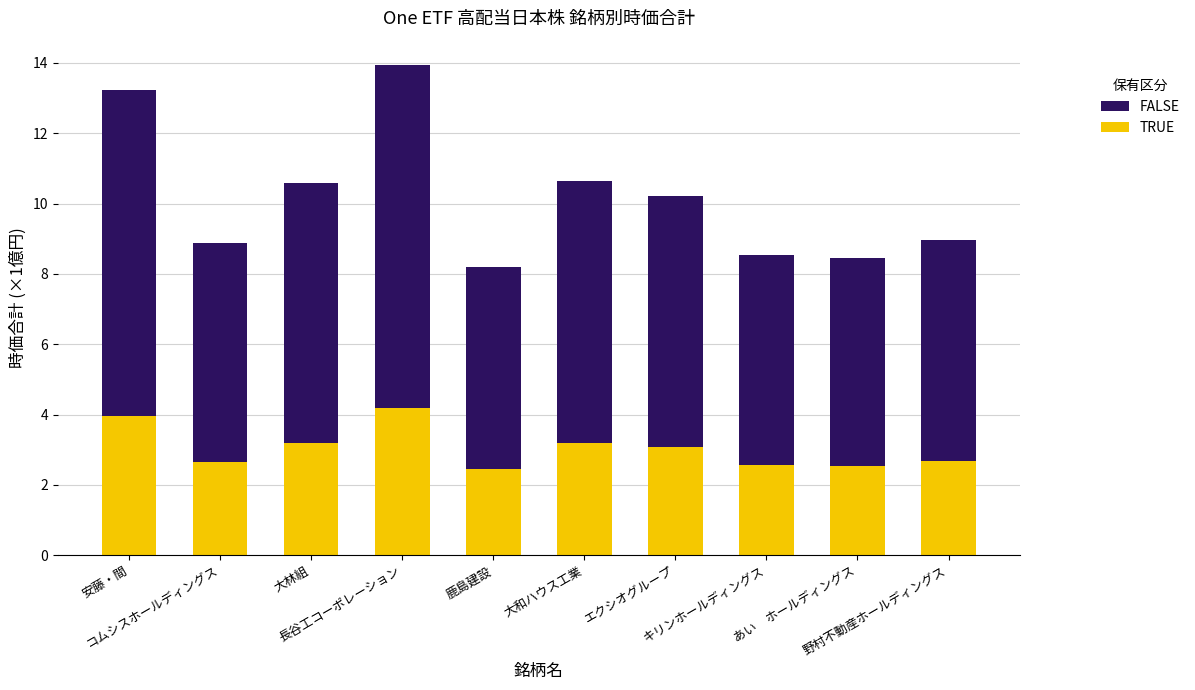

How many data points in TRUE are above 3?

5